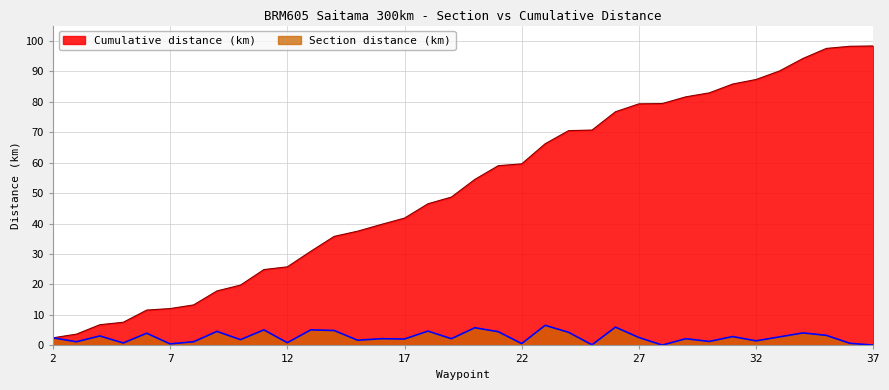

Which series has the widest spread of values?

Cumulative distance (km)